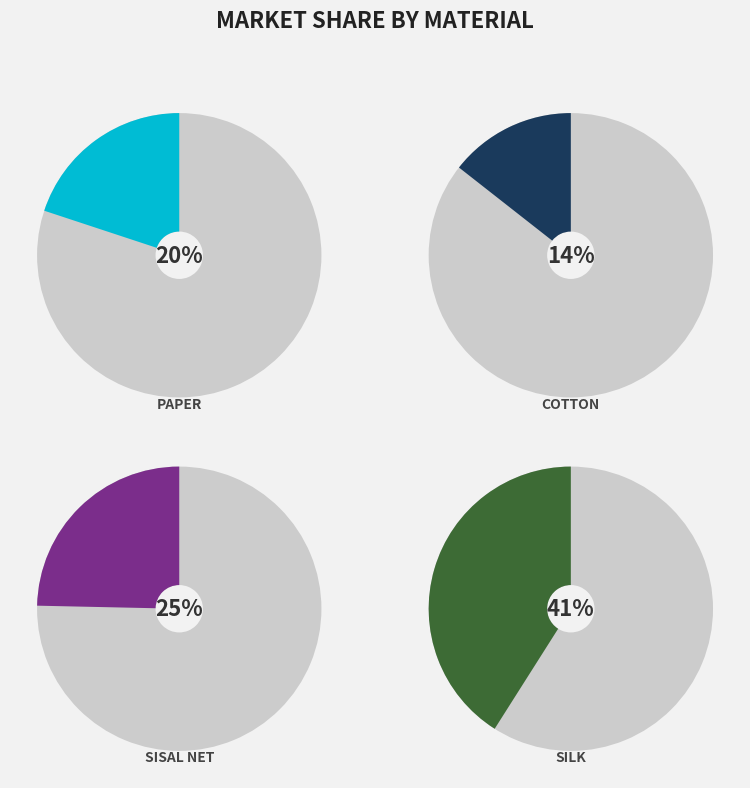

Which category has the biggest portion of the pie?

silk